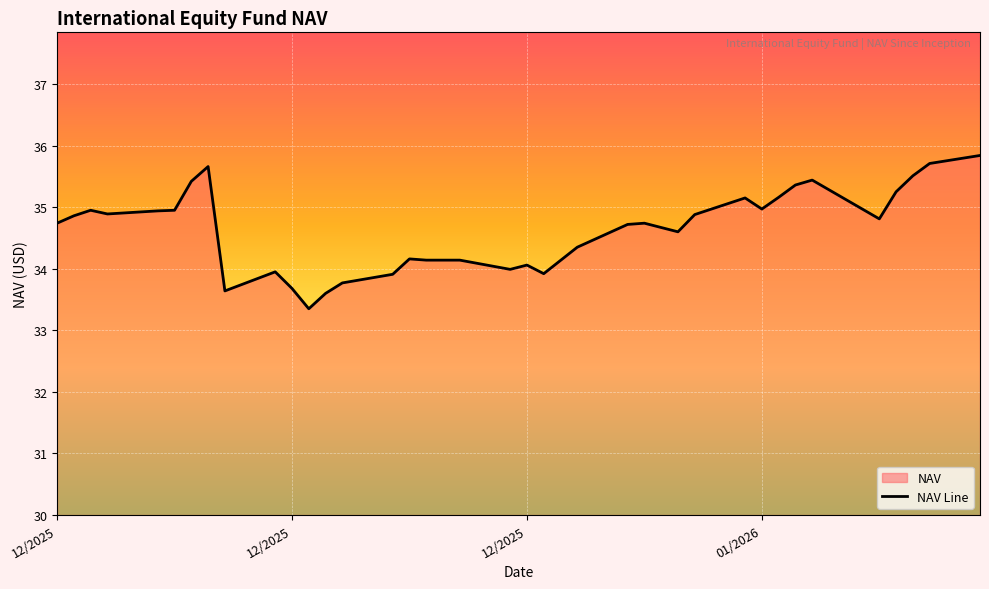

What is the value of the 37th point from the left?

35.8